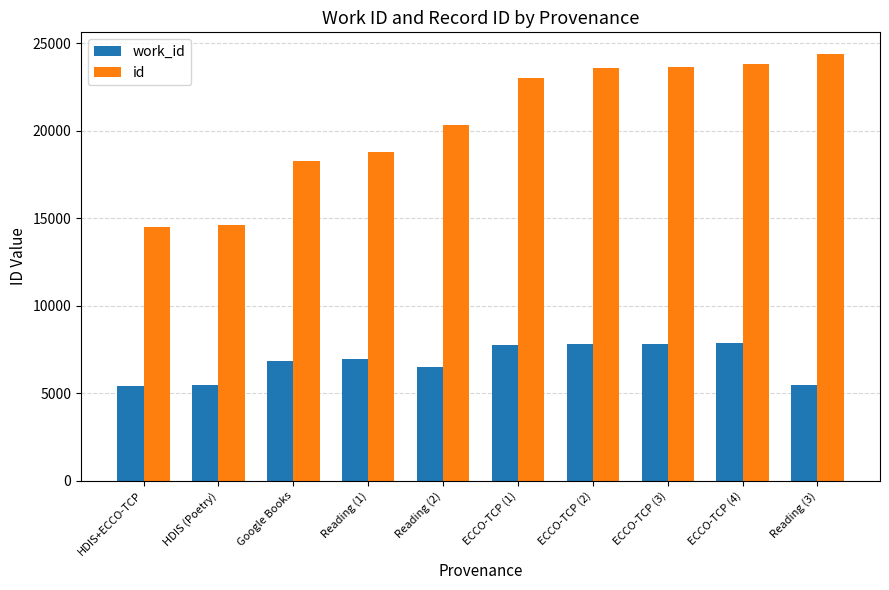

How many bars are there in each group?

2